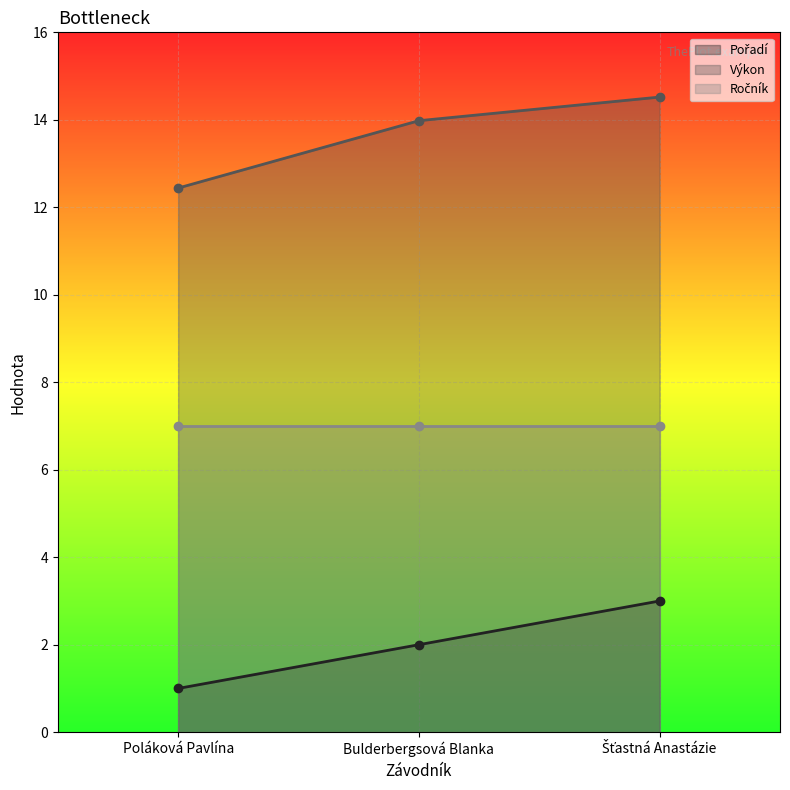

What is the approximate value of Výkon at Šťastná Anastázie?

14.5